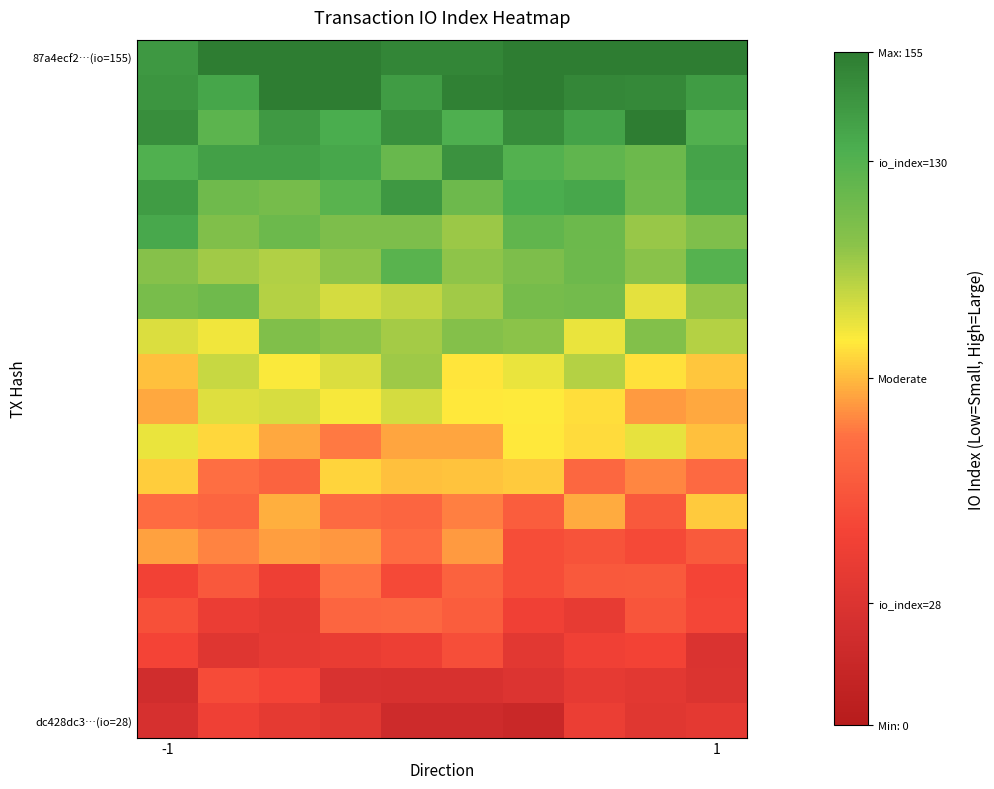

How many series are shown in this chart?

20